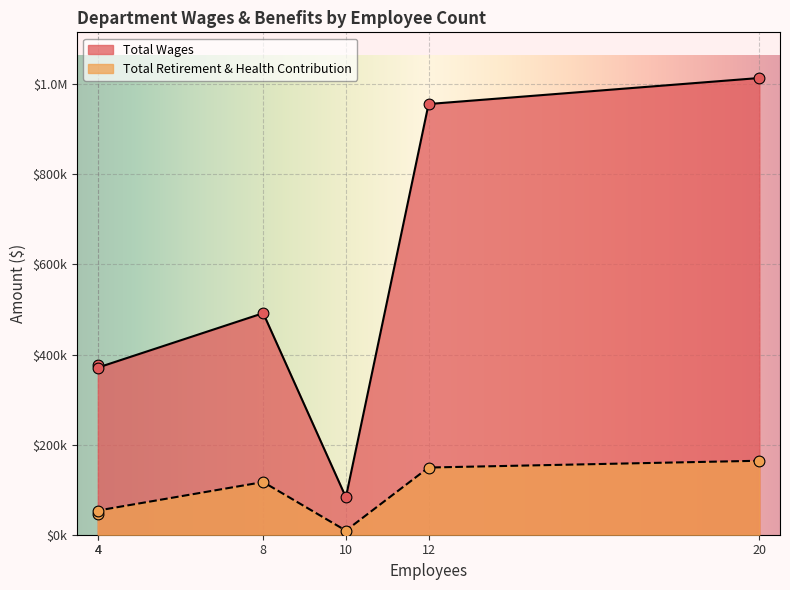

Which series reaches the minimum Y coordinate?

Total Retirement & Health Contribution